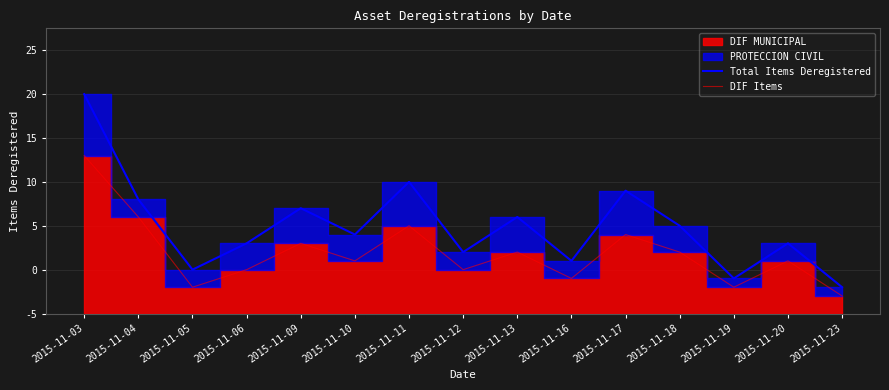

How many data points in Total Items Deregistered are above 9?

7